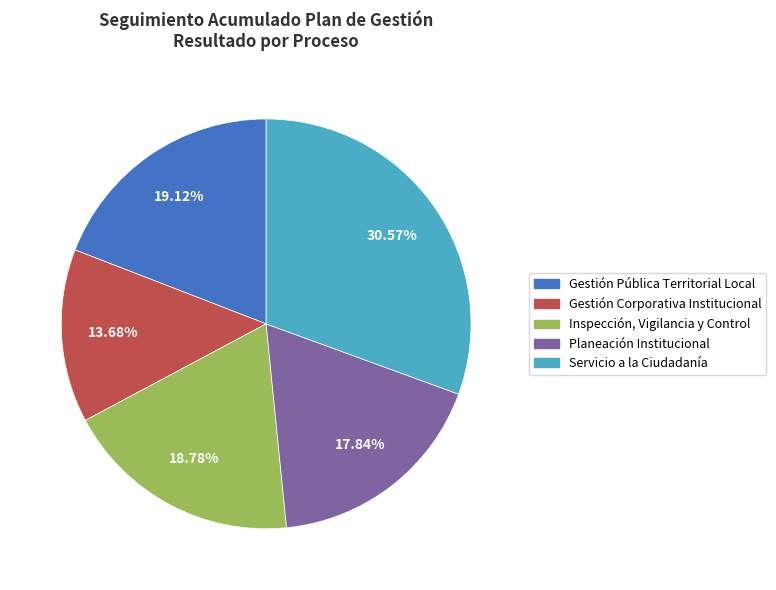

Count the number of slices in the pie.

5